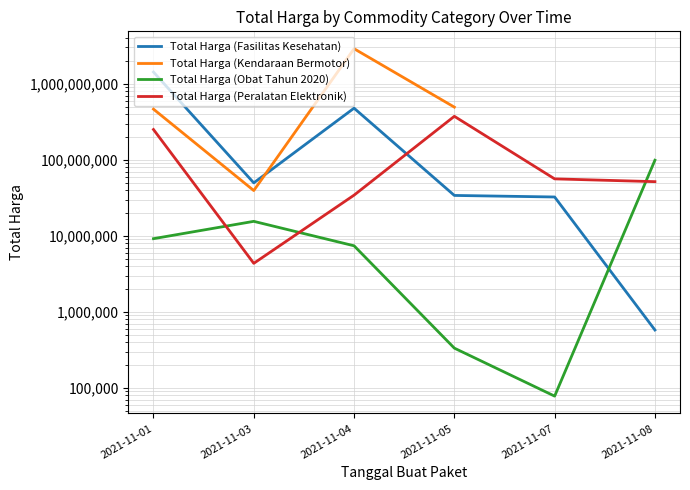

At which category is the sum across all series the highest?

2021-11-04